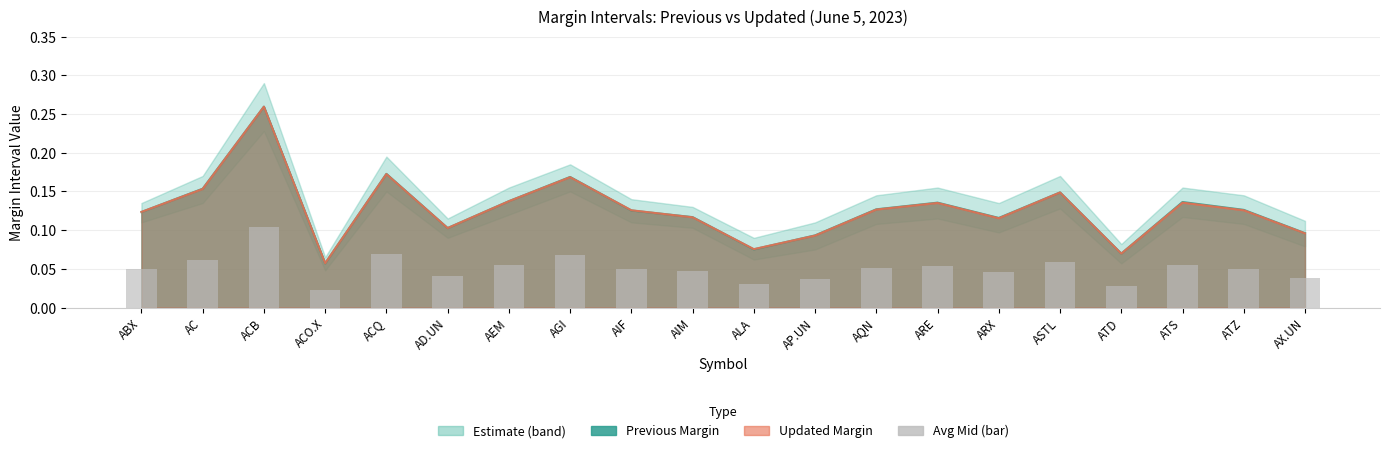

What is the value of the 8th bar from the left?

0.1